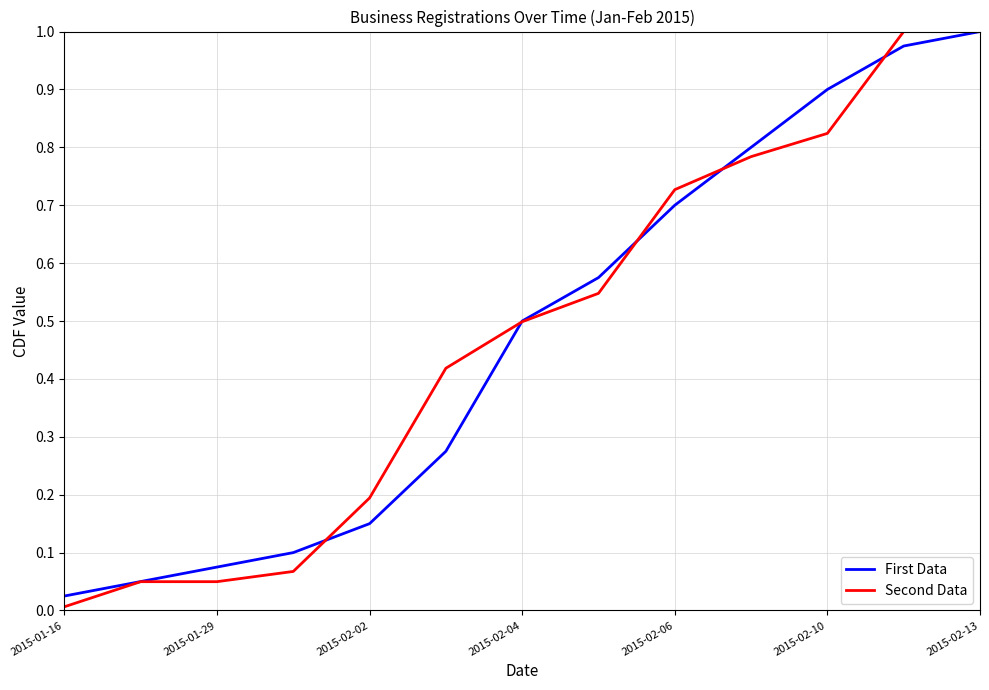

Which series has the widest spread of values?

Second Data